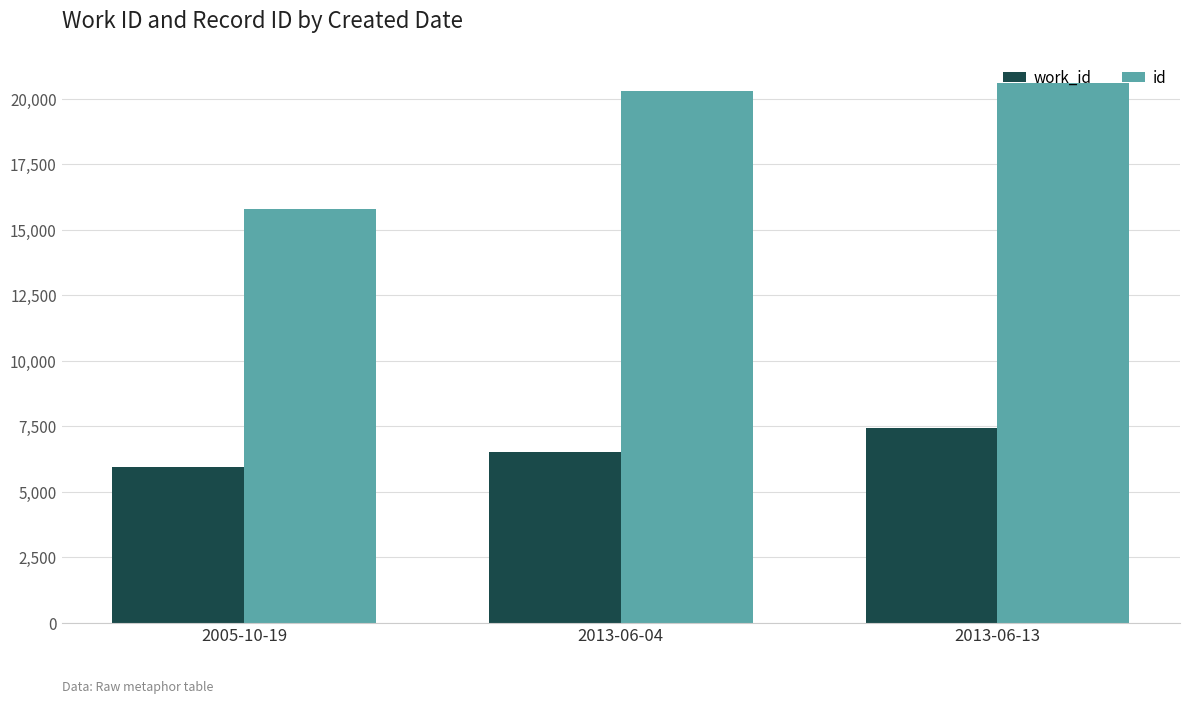

What is the total value across all series at 2013-06-04?

26823